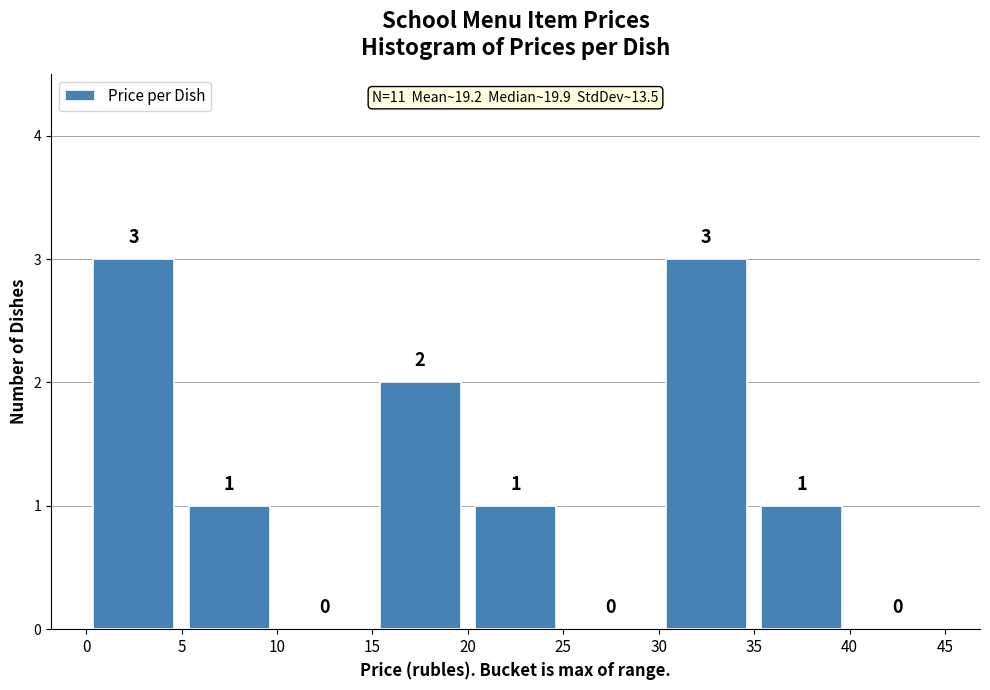

Reading left to right, transcribe this chart: for each bar, give the range it covers on the x-axis and its height.

0 to 5: 3
5 to 10: 1
10 to 15: 0
15 to 20: 2
20 to 25: 1
25 to 30: 0
30 to 35: 3
35 to 40: 1
40 to 45: 0